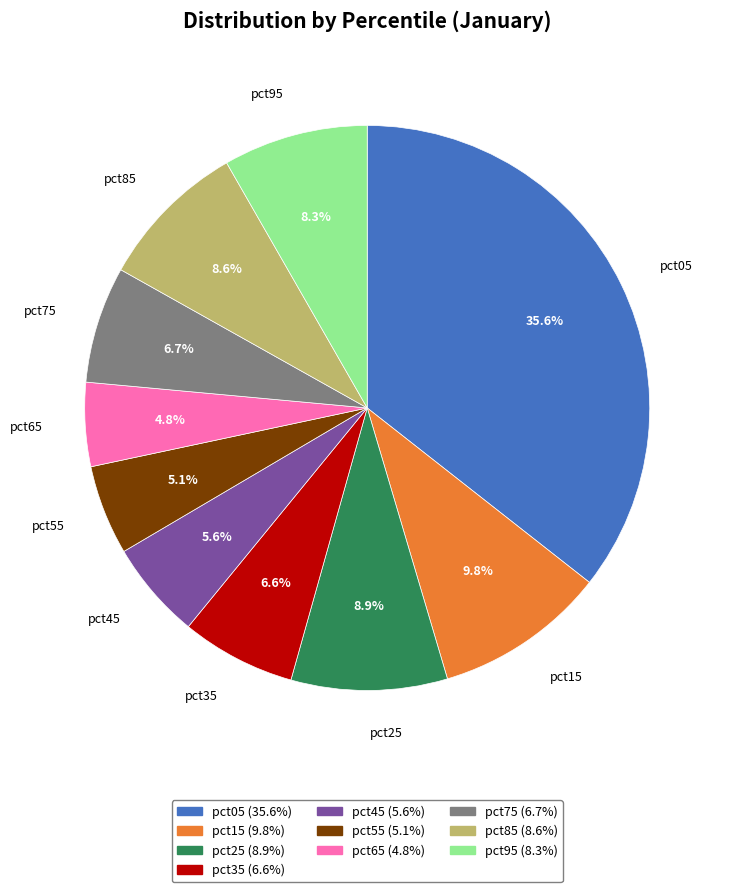

To the nearest percent, what is the average slice percentage?

10%